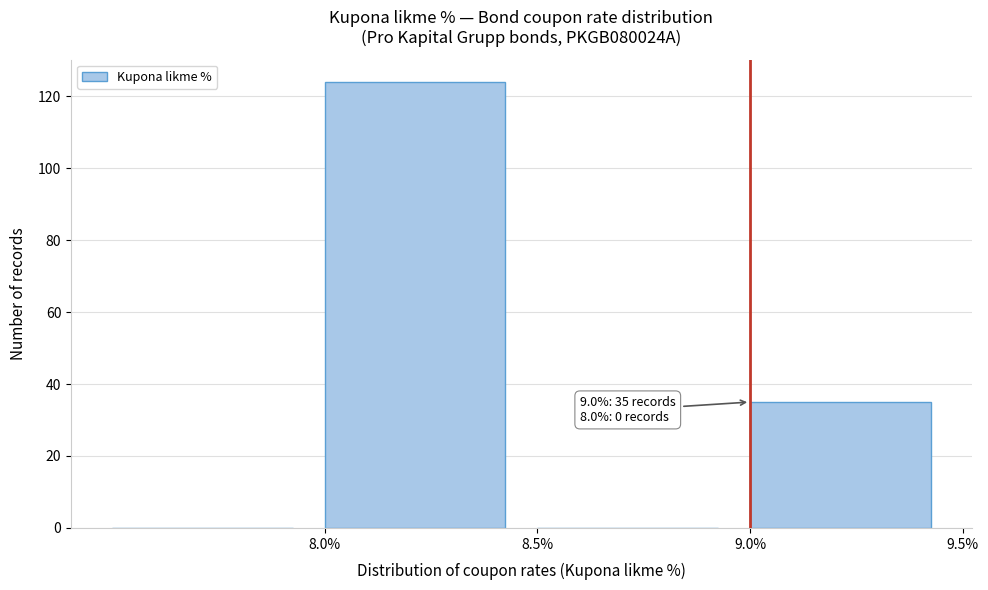

Which range on the x-axis has the tallest bar?

8.0 to 8.5